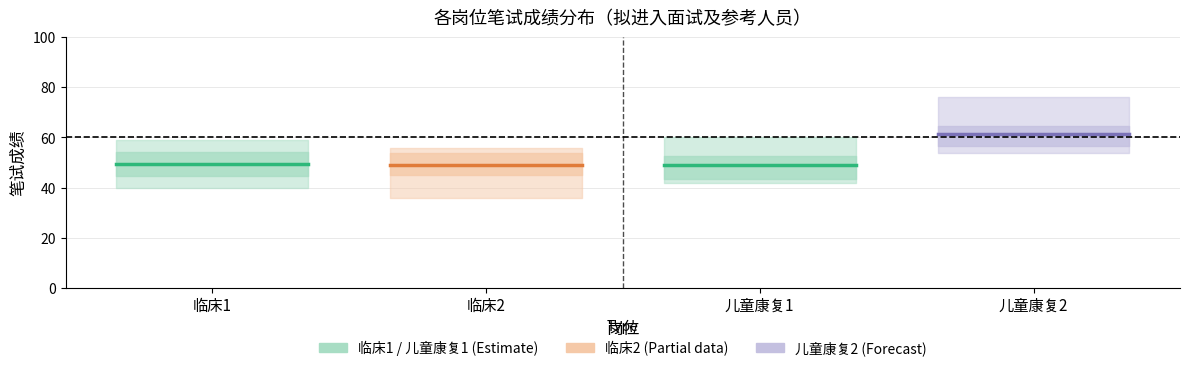

Which category has the highest value in the 儿童康复1 series?

临床1